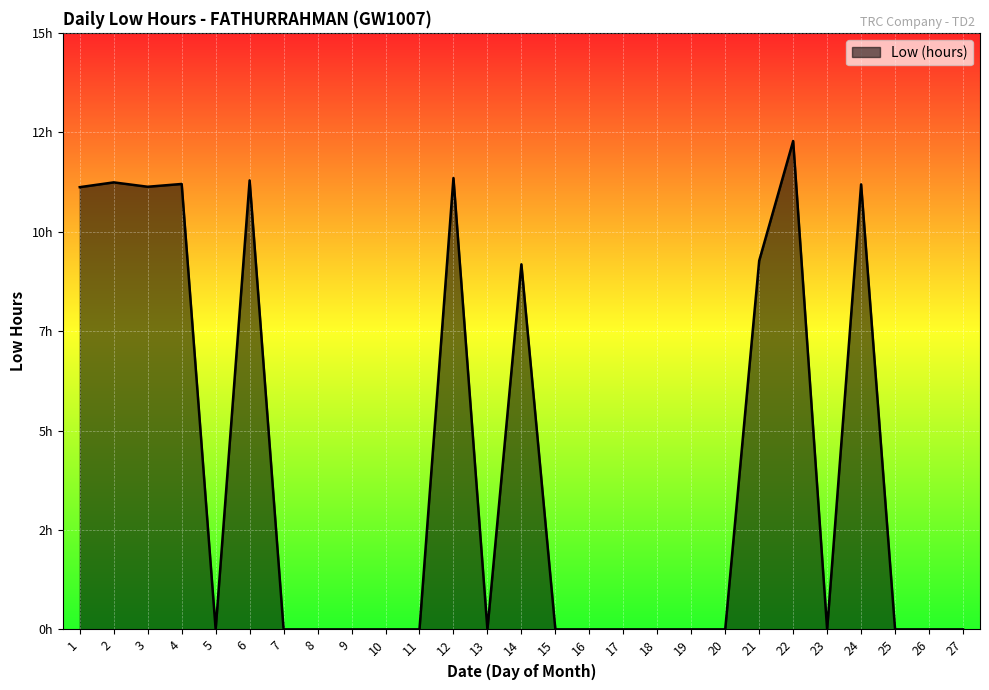

What is the maximum value shown in the chart?

12.3